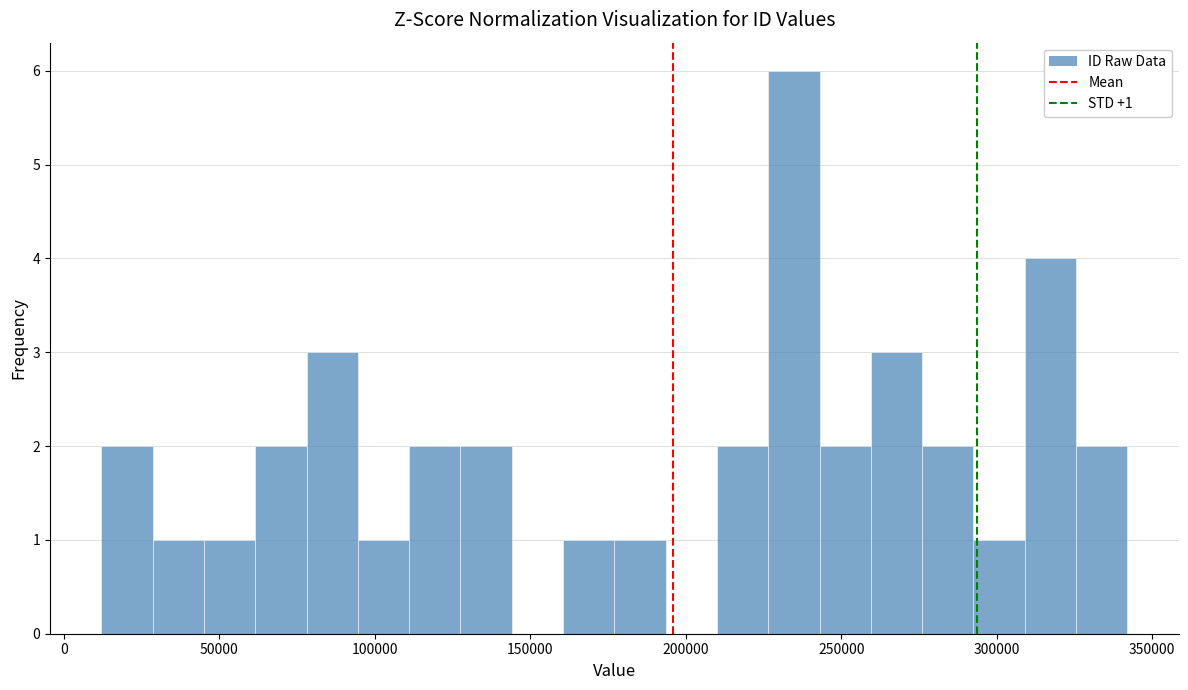

Around what value on the x-axis is the tallest bar? Give the approximate position of its centre, as read against the axis.

235000